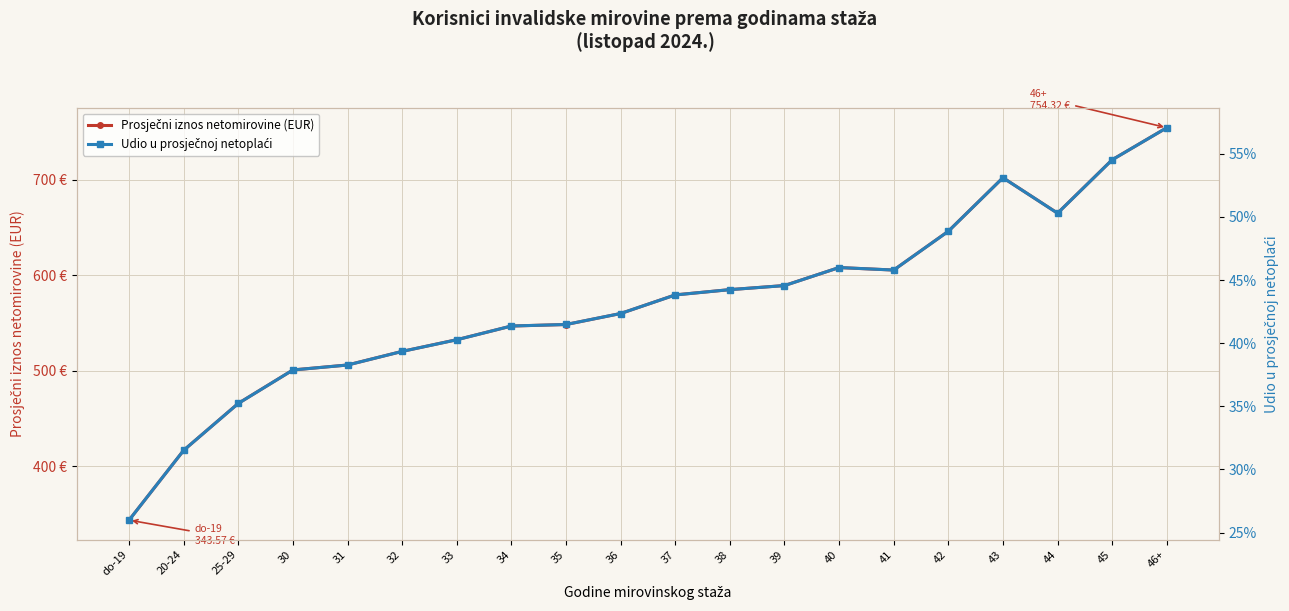

At which category does Udio u prosječnoj netoplaći reach its first local valley?

41